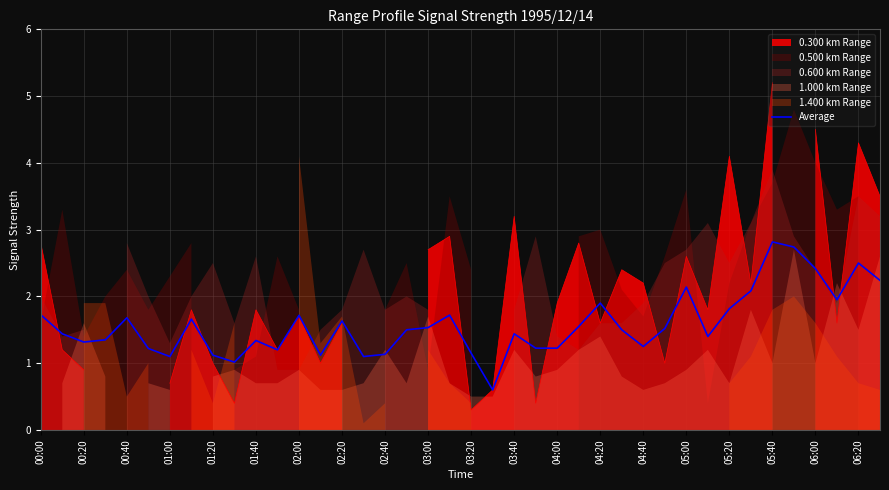

Reading left to right, transcribe all the data shown in this chart.

1.7	1.4	1.3	1.3	1.7	1.2	1.1	1.7	1.1	1.0	1.3	1.2	1.7	1.1	1.6	1.1	1.1	1.5	1.5	1.7	1.2	0.6	1.4	1.2	1.2	1.5	1.9	1.5	1.2	1.5	2.1	1.4	1.8	2.1	2.8	2.7	2.4	1.9	2.5	2.2